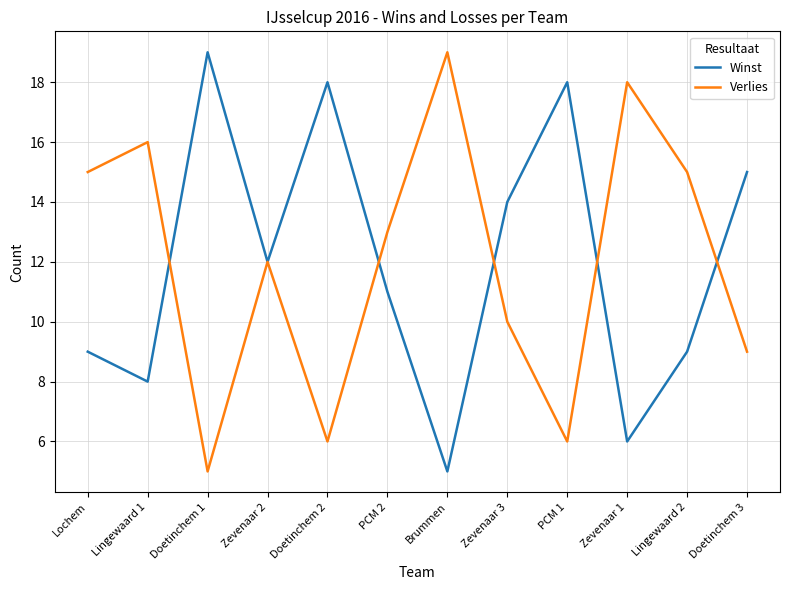

Reading left to right, extract all data points from this chart.

Winst: Lochem=9	Lingewaard 1=8	Doetinchem 1=19	Zevenaar 2=12	Doetinchem 2=18	PCM 2=11	Brummen=5	Zevenaar 3=14	PCM 1=18	Zevenaar 1=6	Lingewaard 2=9	Doetinchem 3=15
Verlies: Lochem=15	Lingewaard 1=16	Doetinchem 1=5	Zevenaar 2=12	Doetinchem 2=6	PCM 2=13	Brummen=19	Zevenaar 3=10	PCM 1=6	Zevenaar 1=18	Lingewaard 2=15	Doetinchem 3=9